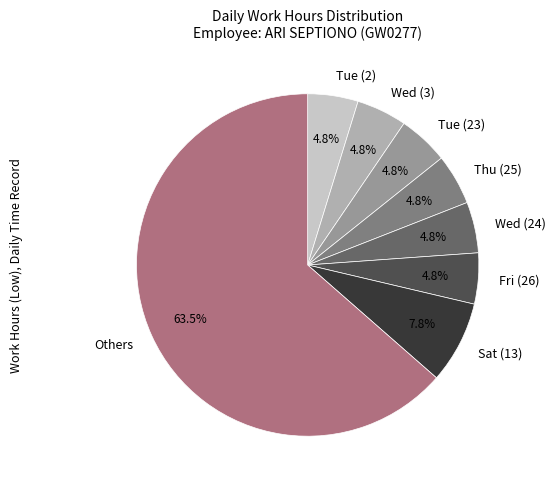

How many segments does this pie chart have?

8